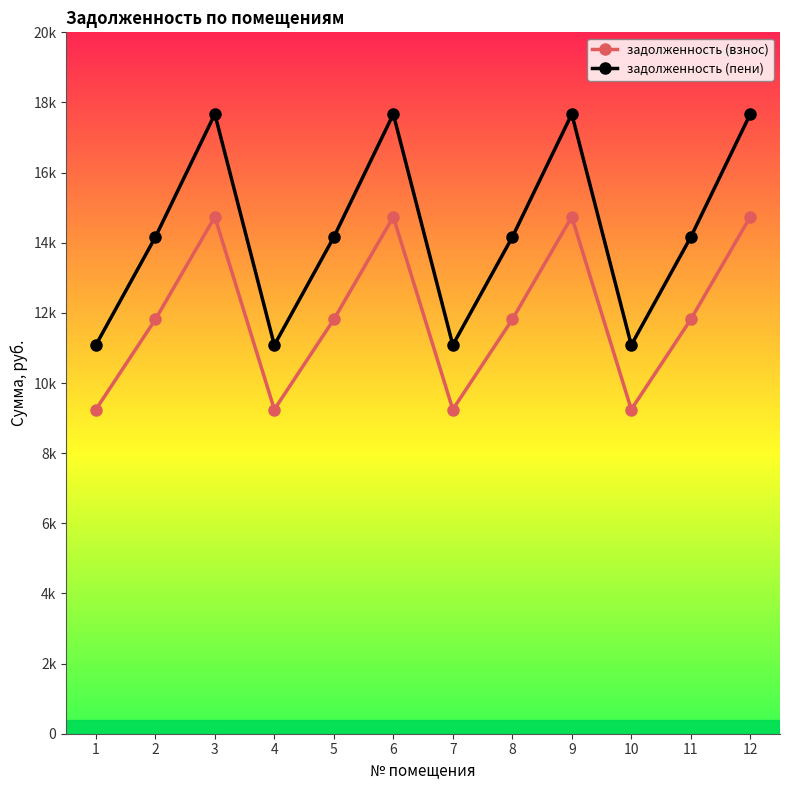

Which series has the widest spread of values?

задолженность (пени)